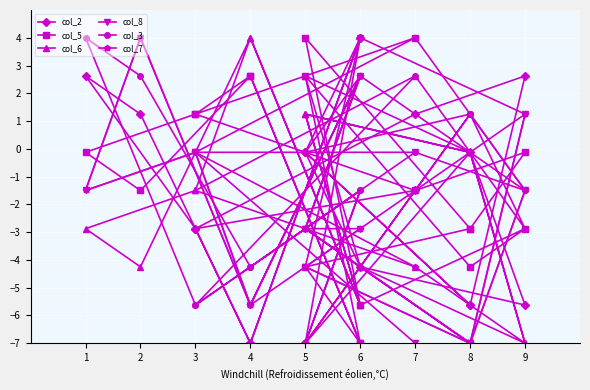

What is the difference between the col_3 values at 3 and 9?

4.1